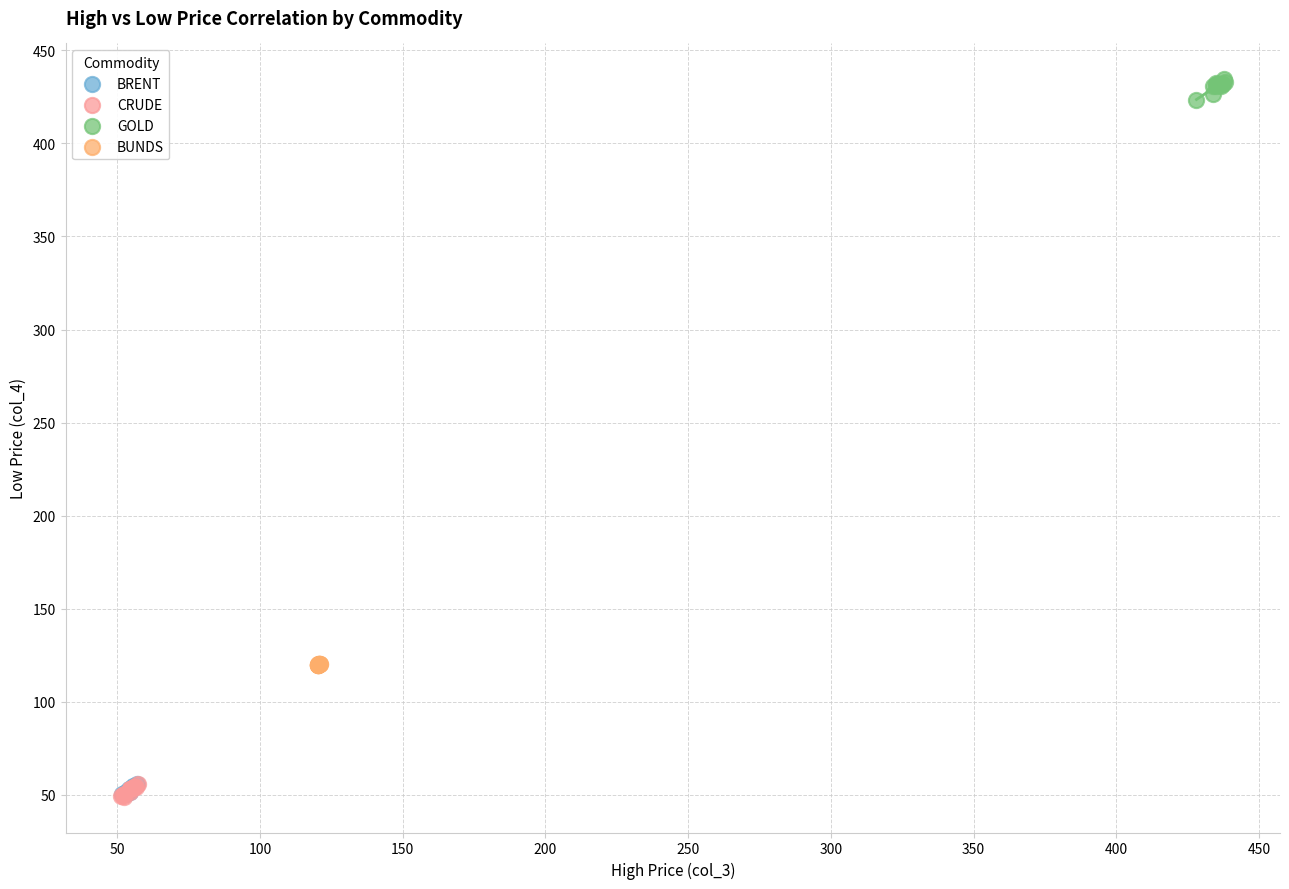

Which series contains the highest Y value?

GOLD